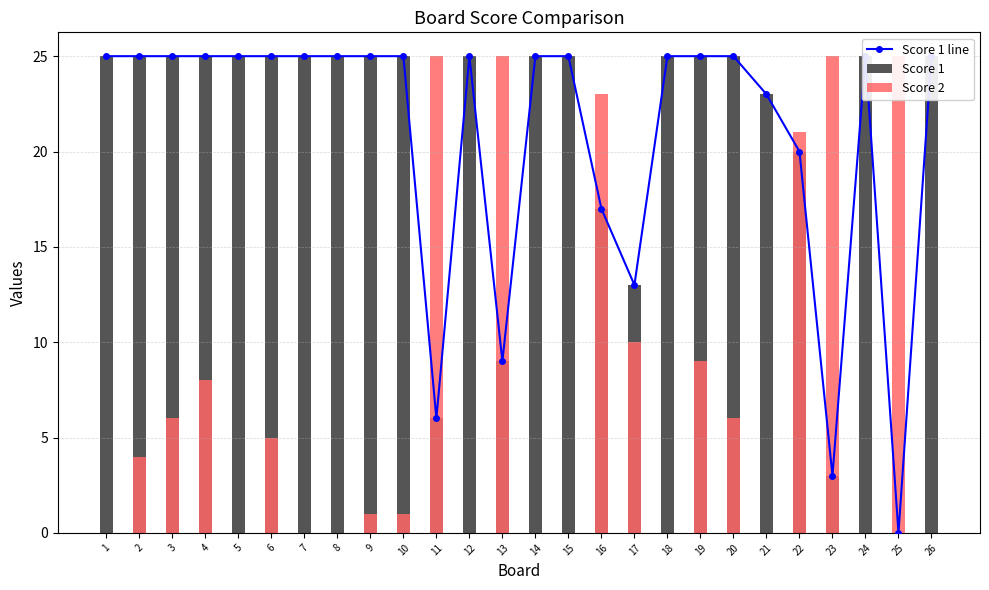

Reading left to right, what are all the values shown in this chart?

Score 1 line: 1=25	2=25	3=25	4=25	5=25	6=25	7=25	8=25	9=25	10=25	11=6	12=25	13=9	14=25	15=25	16=17	17=13	18=25	19=25	20=25	21=23	22=20	23=3	24=25	25=0	26=25
Score 1: 1=25	2=25	3=25	4=25	5=25	6=25	7=25	8=25	9=25	10=25	11=6	12=25	13=9	14=25	15=25	16=17	17=13	18=25	19=25	20=25	21=23	22=20	23=3	24=25	25=0	26=25
Score 2: 1=0	2=4	3=6	4=8	5=0	6=5	7=0	8=0	9=1	10=1	11=25	12=0	13=25	14=0	15=0	16=23	17=10	18=0	19=9	20=6	21=0	22=21	23=25	24=0	25=25	26=0